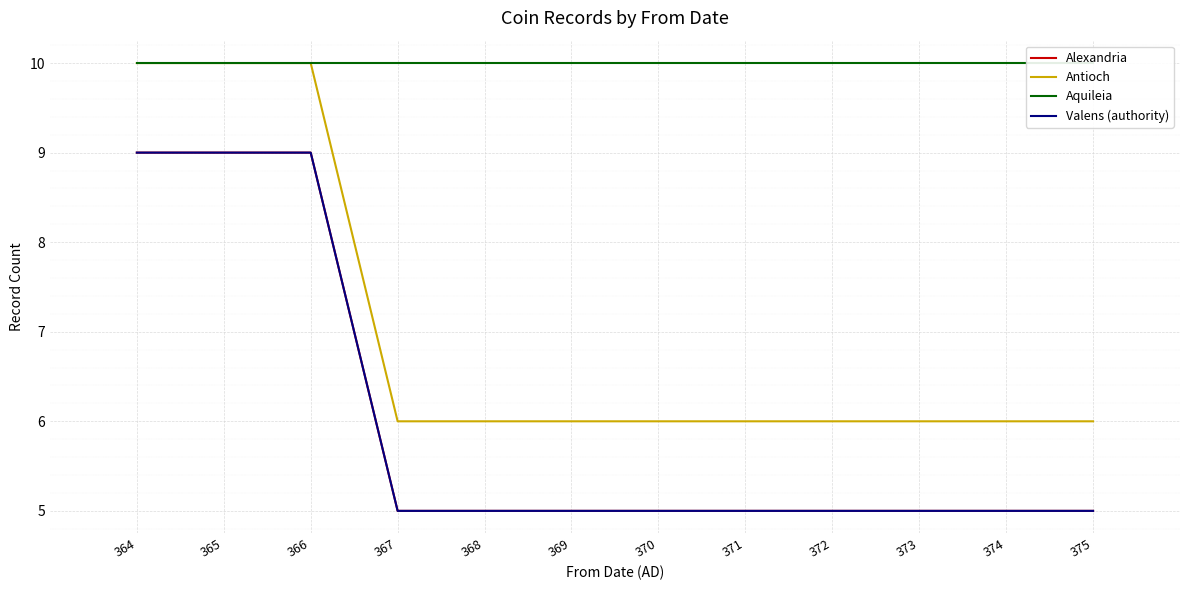

What is the value of the Aquileia point at the 8th from the left?

10